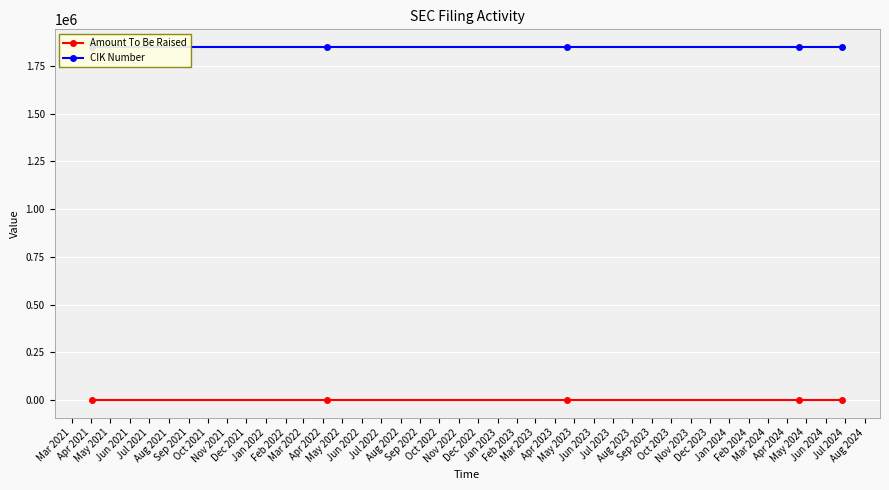

Reading right to left, what are all the values shown in this chart?

Amount To Be Raised: -1	-1	-1	-1	-1
CIK Number: 1850058	1850058	1850058	1850058	1850058